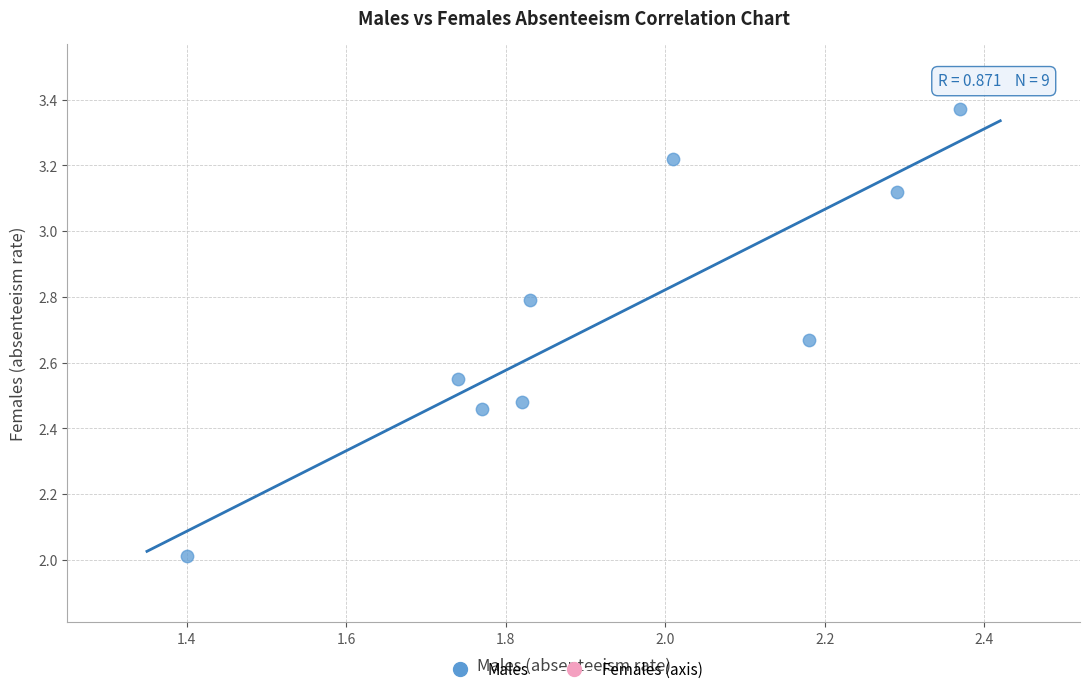

What is the average X value?

1.9